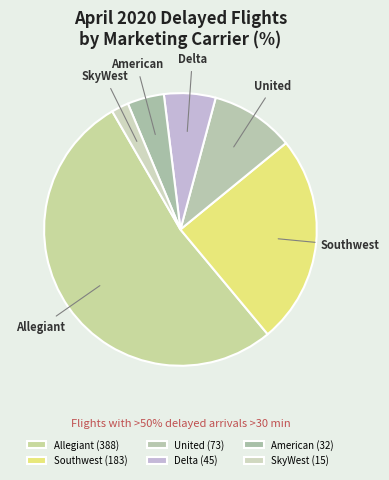

Count the number of slices in the pie.

6